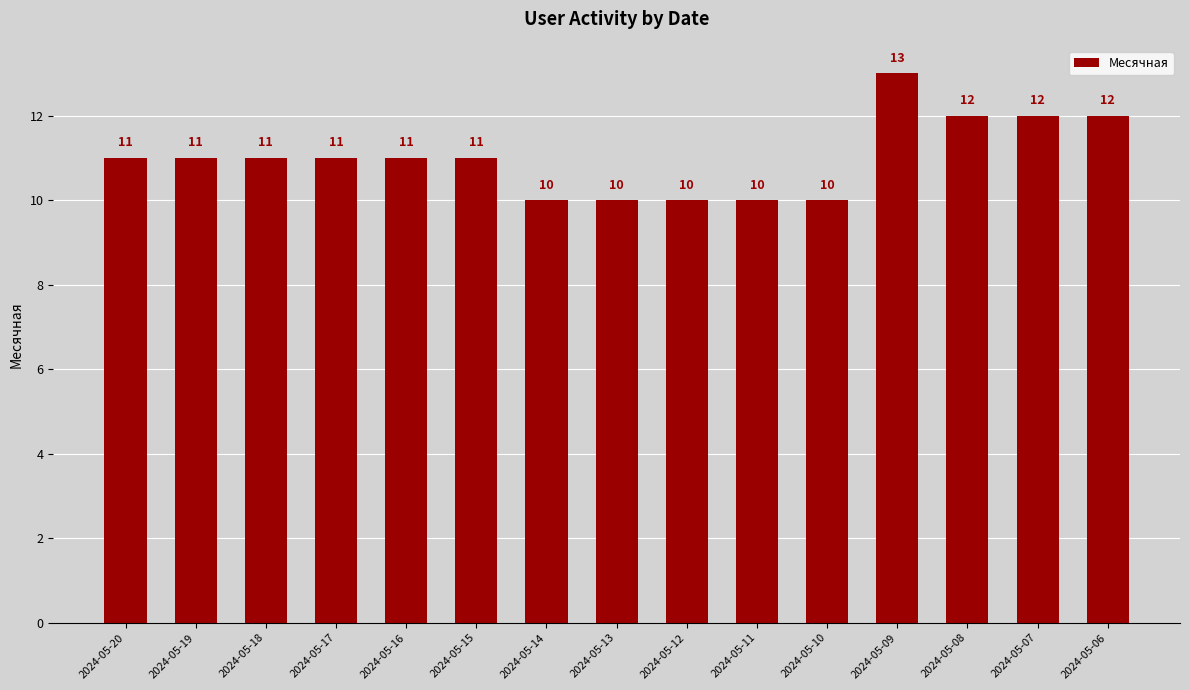

Reading left to right, transcribe all the data shown in this chart.

2024-05-20=11	2024-05-19=11	2024-05-18=11	2024-05-17=11	2024-05-16=11	2024-05-15=11	2024-05-14=10	2024-05-13=10	2024-05-12=10	2024-05-11=10	2024-05-10=10	2024-05-09=13	2024-05-08=12	2024-05-07=12	2024-05-06=12